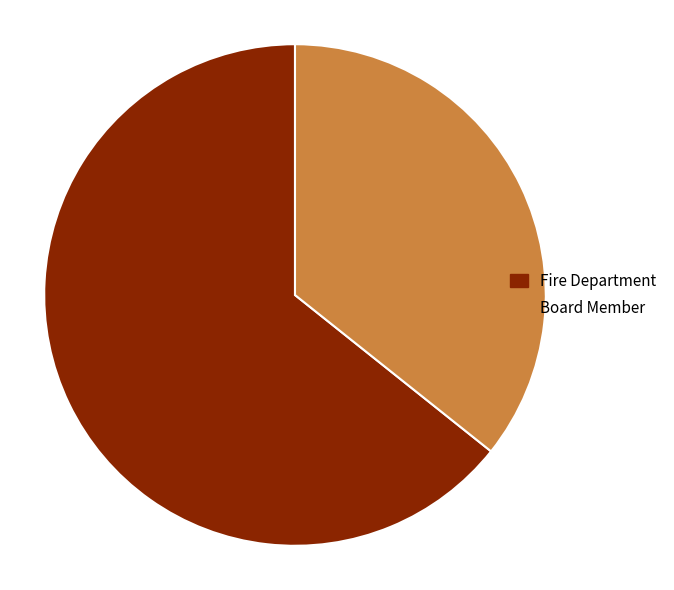

What is the smallest slice in the pie chart?

Board Member